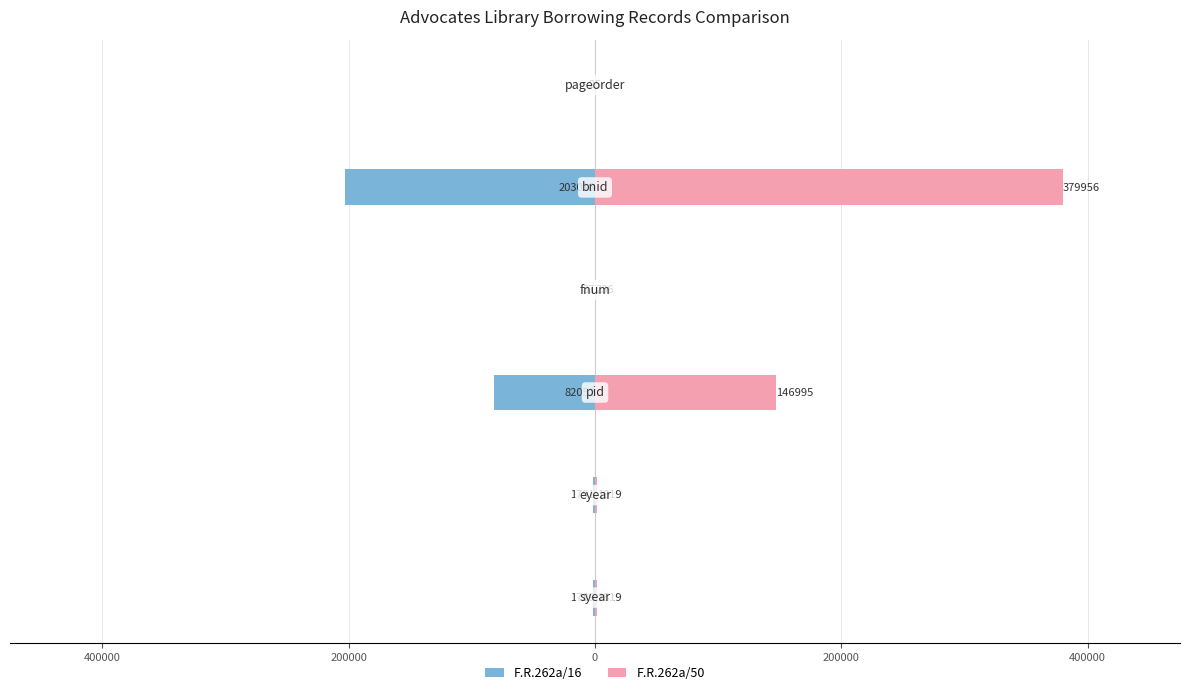

Reading left to right, extract all data points from this chart.

F.R.262a/16: 600000=-1789	400000=-1791	200000=-82052	0=-37	200000=-203018	400000=-2
F.R.262a/50: 600000=1819	400000=1819	200000=146995	0=236	200000=379956	400000=5